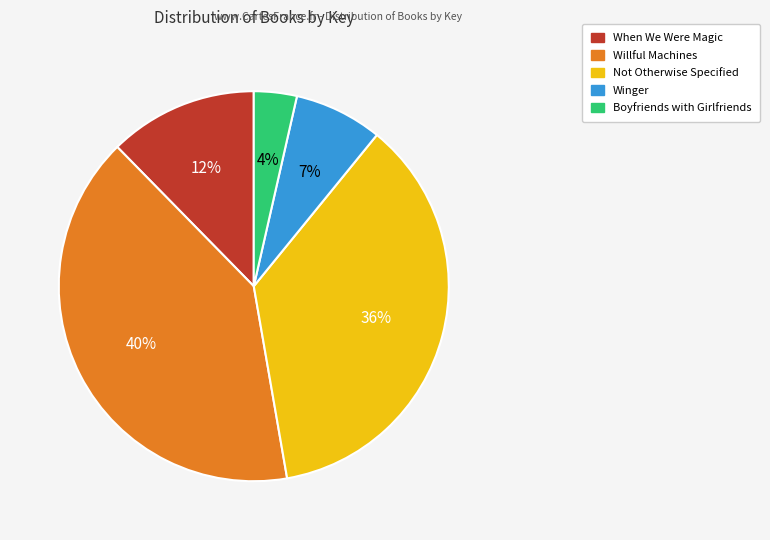

What is the smallest slice in the pie chart?

Boyfriends with Girlfriends